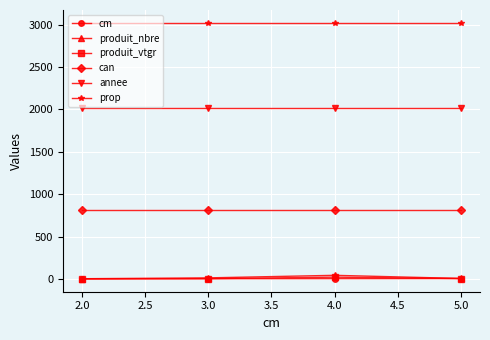

What is the label of the 3rd point from the left?

4.0